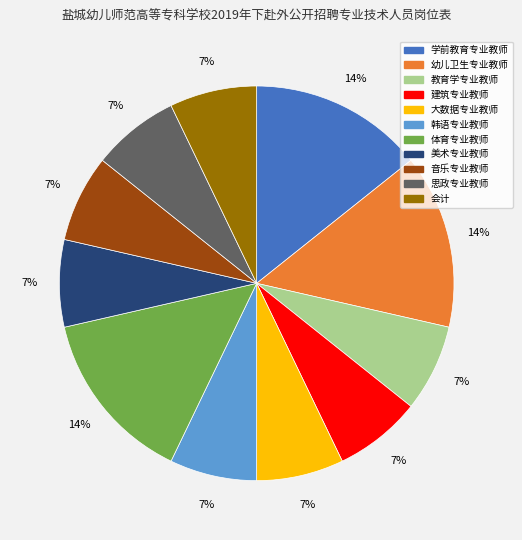

Approximately how many times larger is the value at 思政专业教师 compared to 建筑专业教师?

1.0